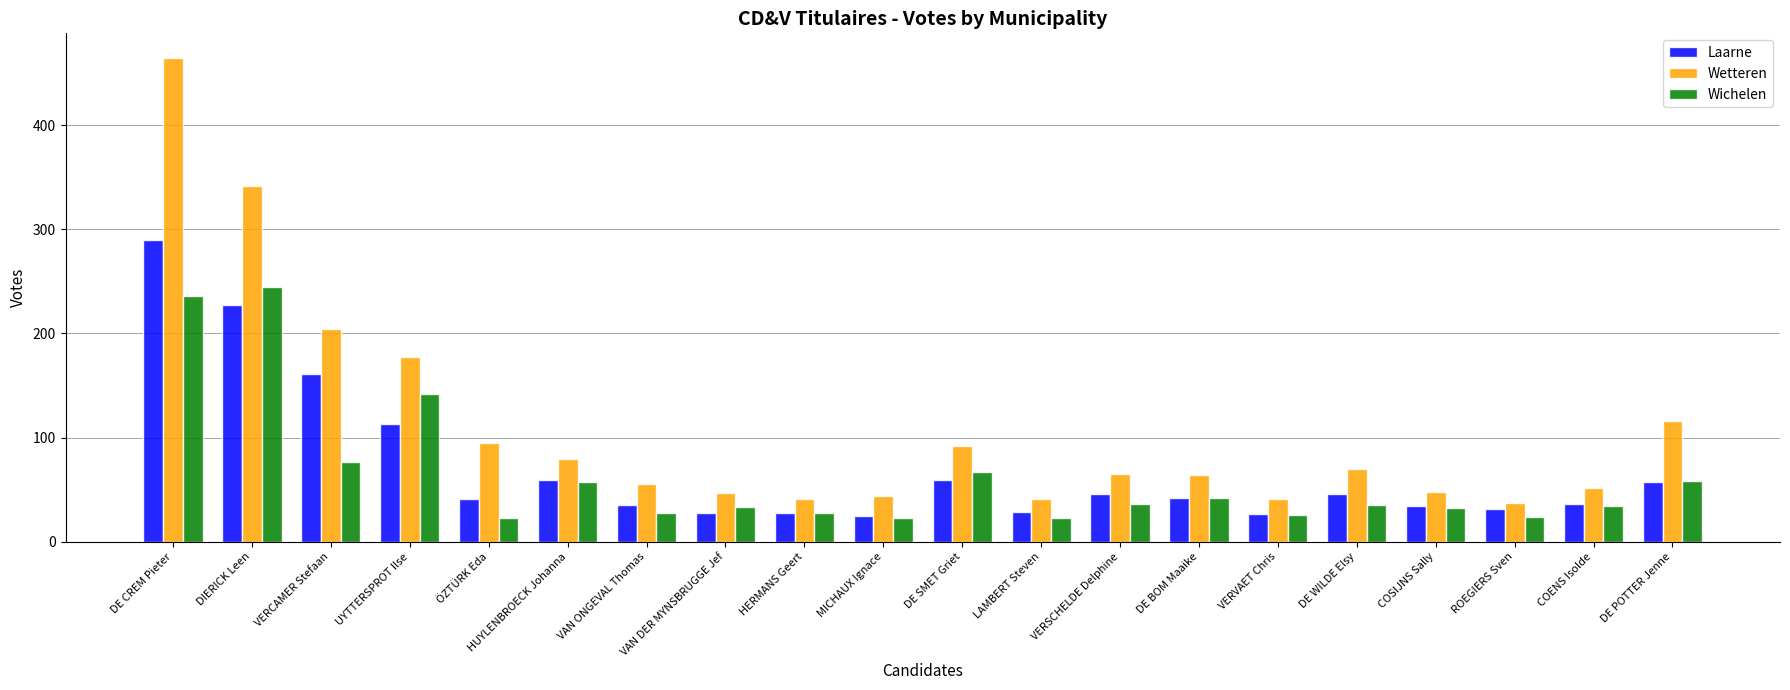

List the series in order of their overall mean, highest first.

Wetteren, Laarne, Wichelen